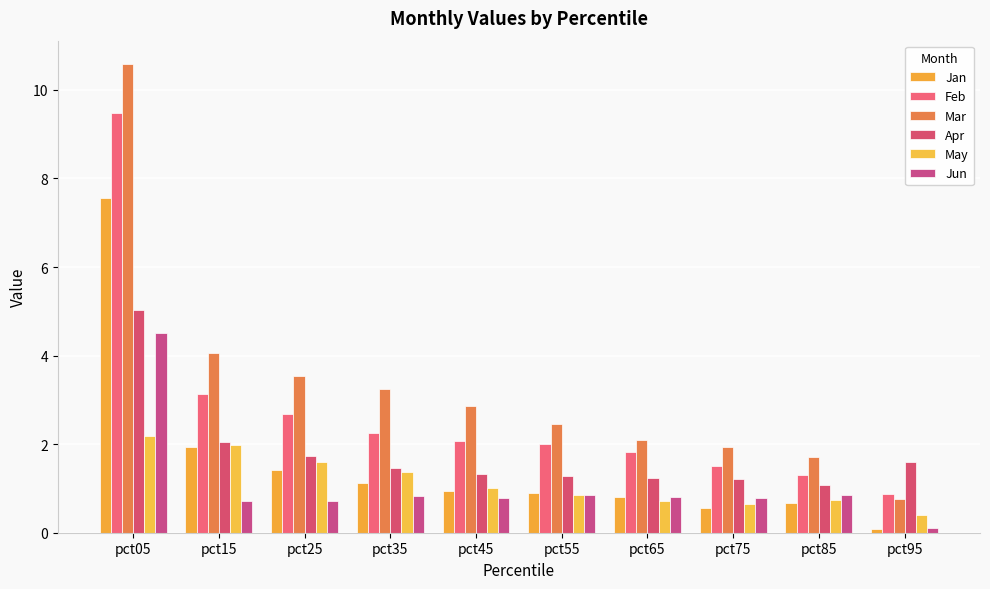

What is the value of the Mar bar at the 10th from the left?

0.8